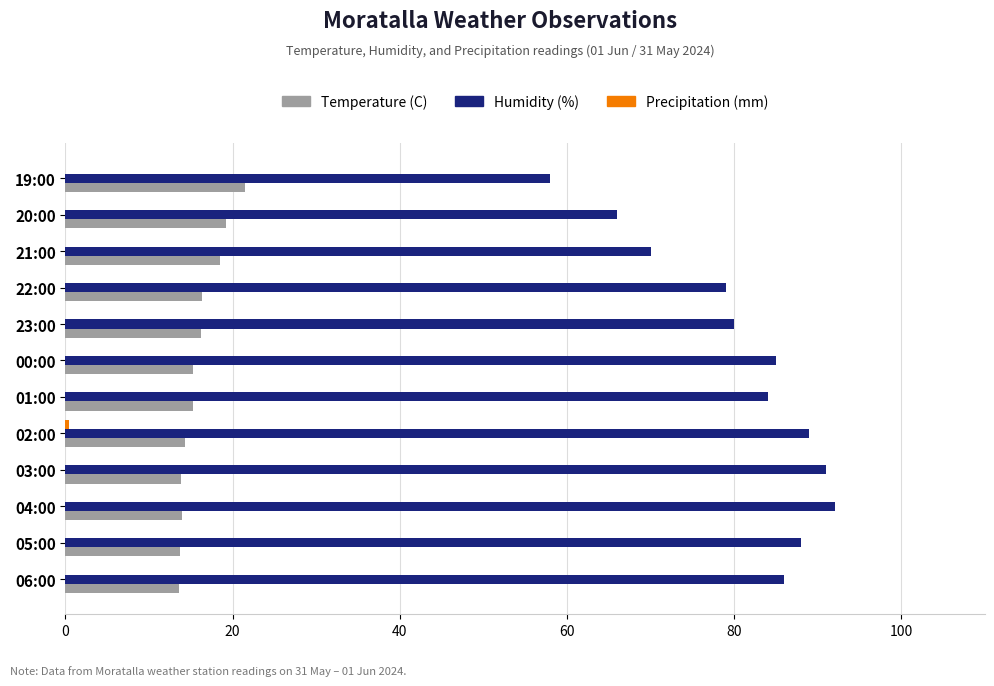

The Humidity (%) series shows 18.6 at 03:00. True or false?

False